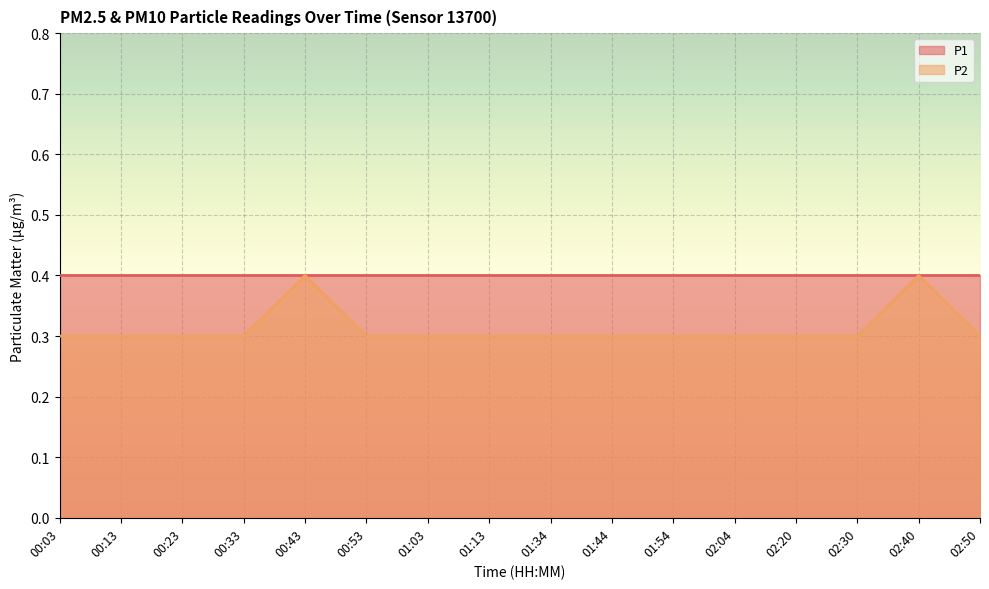

At which category does the data reach its first local peak?

00:43